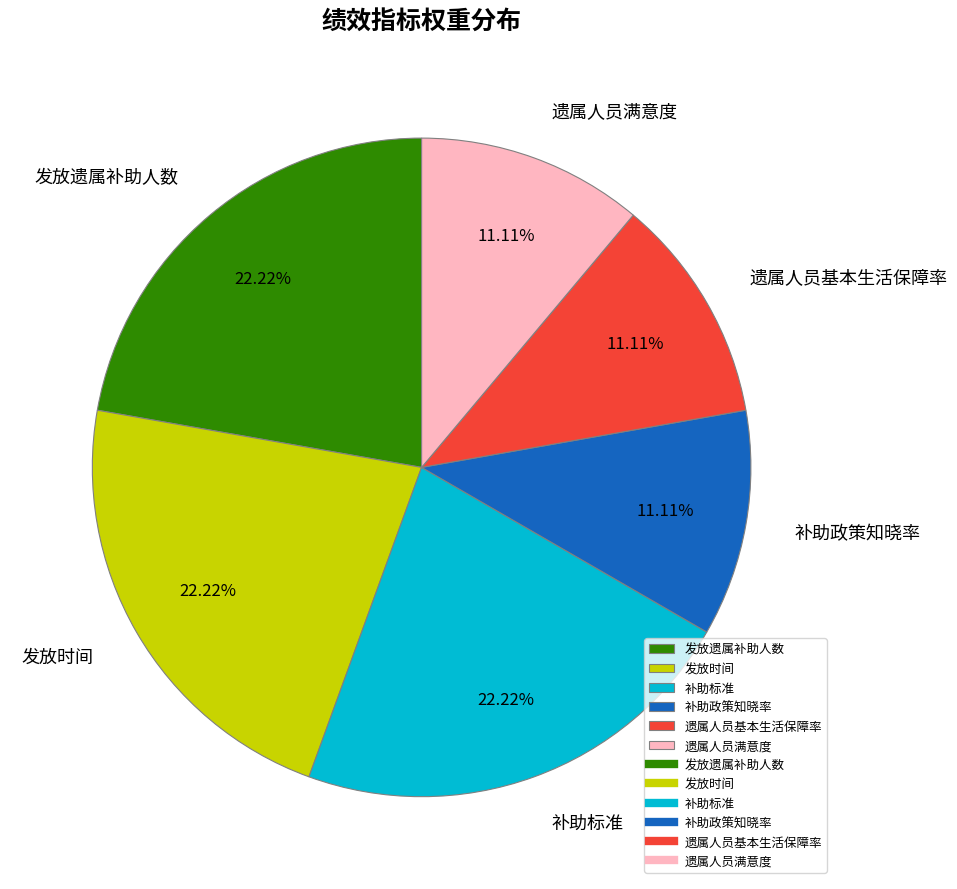

Between 补助标准 and 遗属人员基本生活保障率, which is larger?

补助标准